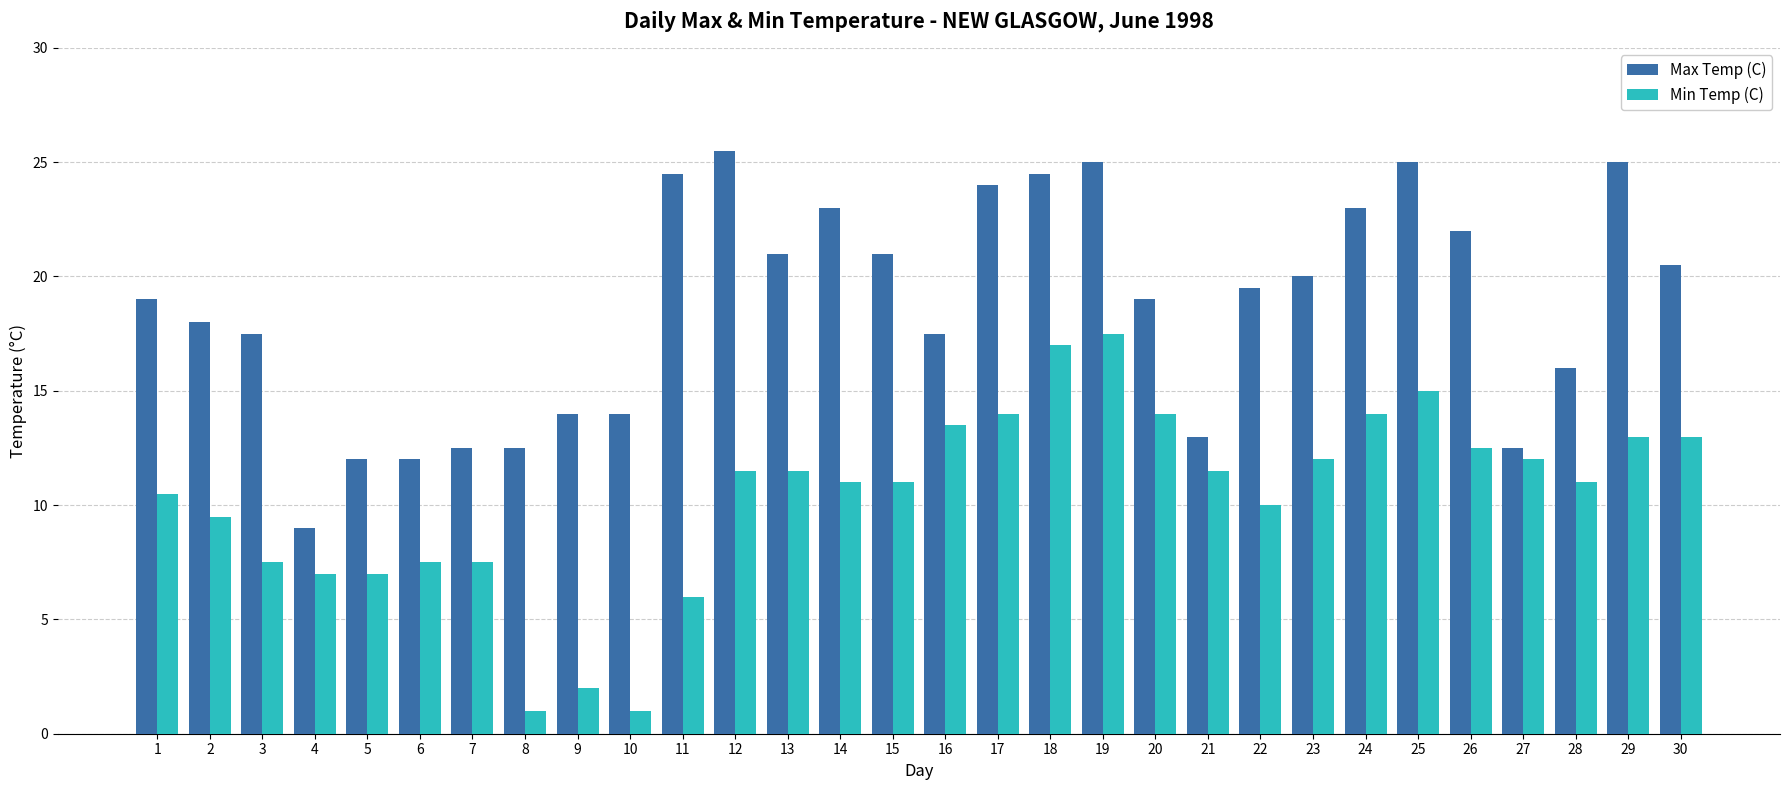

What is the spread (max minus min) of values at 22?

9.5